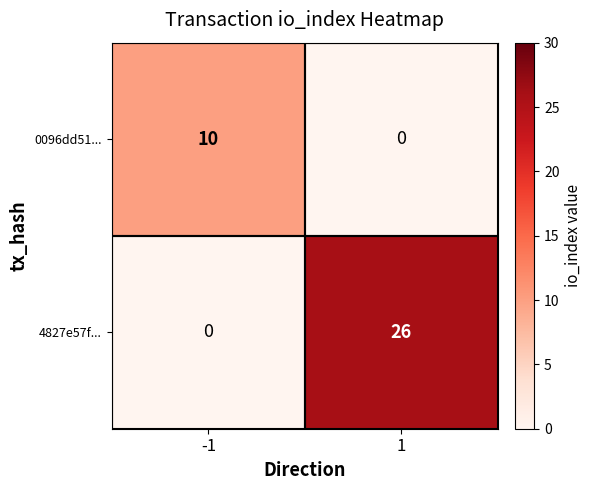

True or false: 4827e57f... has a value of 26 at 1.

True